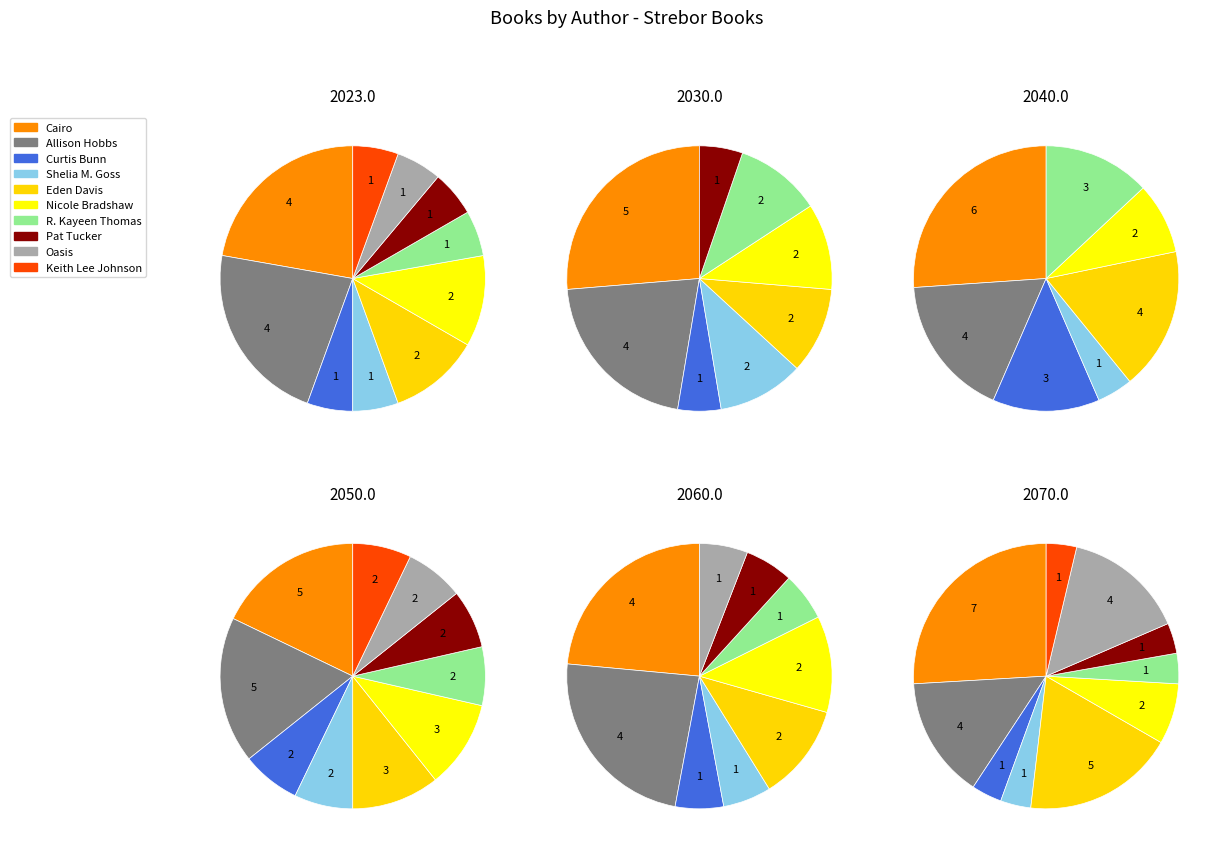

To the nearest percent, what is the combined percentage of Nicole Bradshaw (406617707) and R. Kayeen Thomas (85433667)?

17%